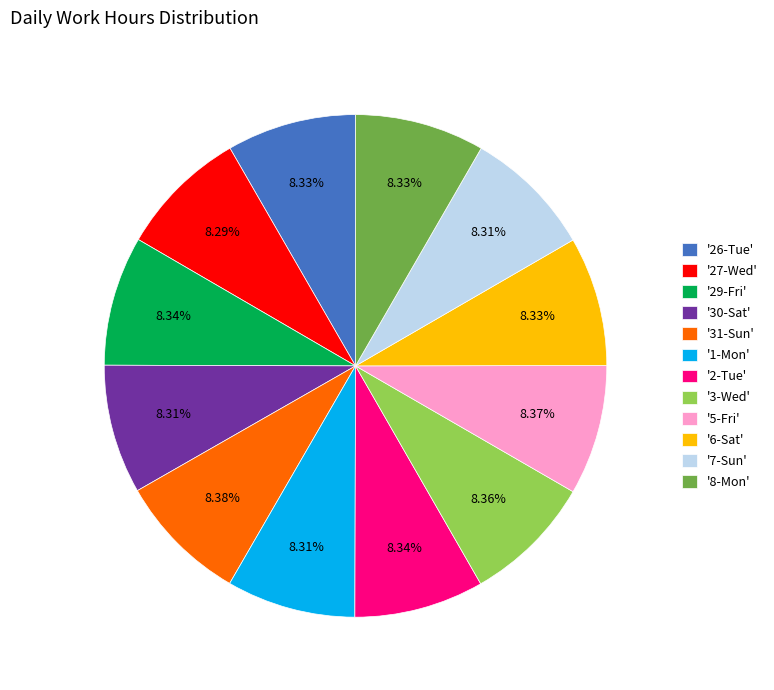

Does any single category account for the majority?

No